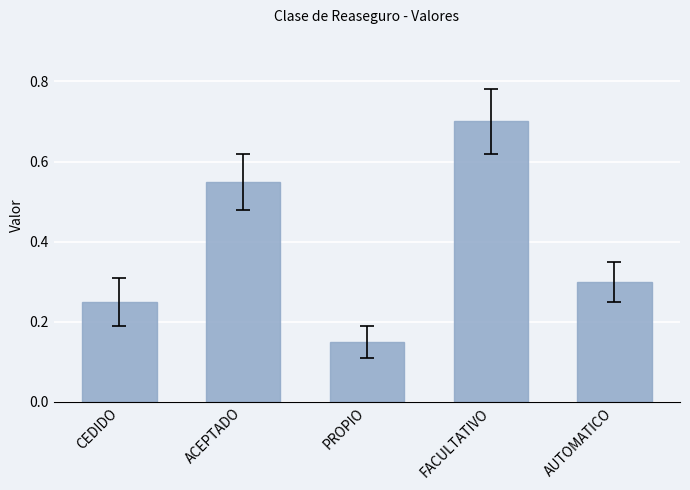

Which category has the lowest value across all series?

PROPIO